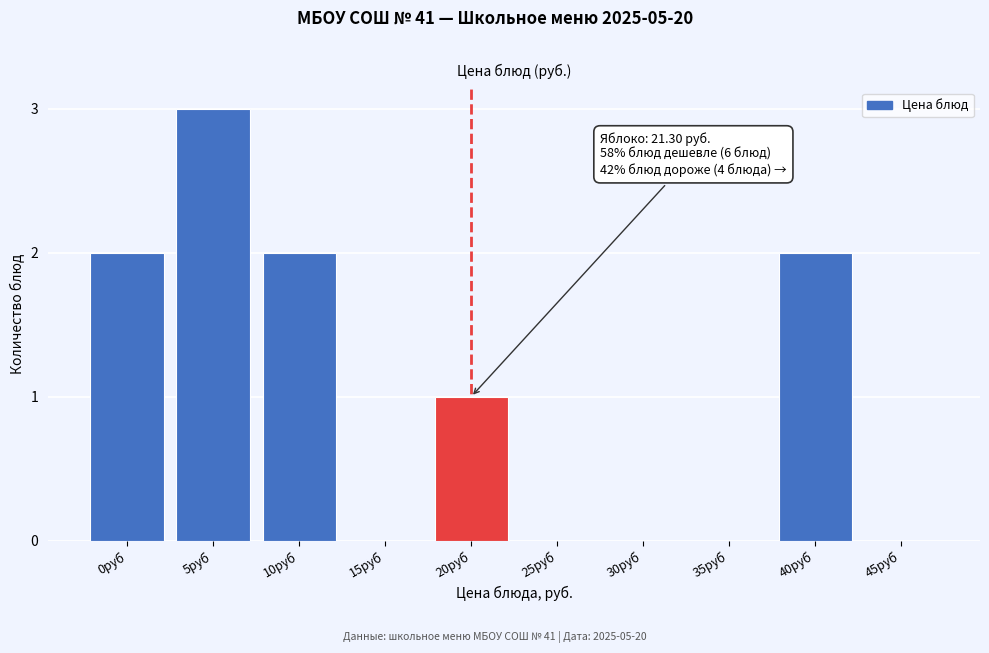

Reading left to right, transcribe all the data shown in this chart.

0руб=2	5руб=3	10руб=2	15руб=0	20руб=1	25руб=0	30руб=0	35руб=0	40руб=2	45руб=0